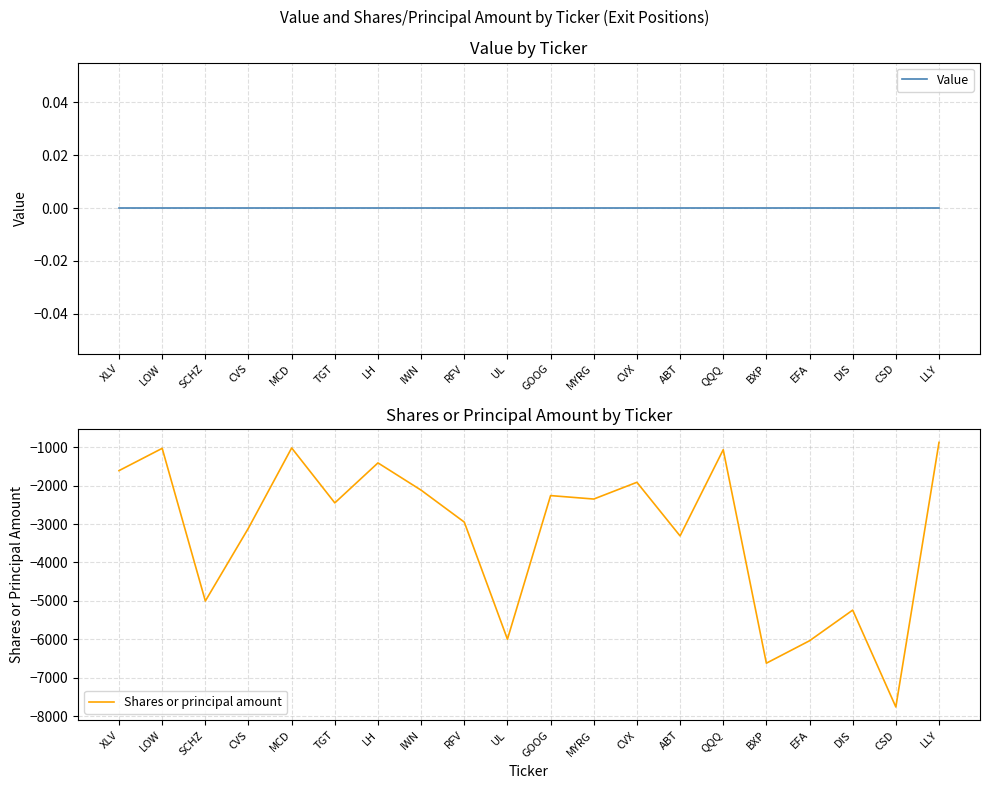

At which label does Shares or principal amount reach its minimum?

CSD